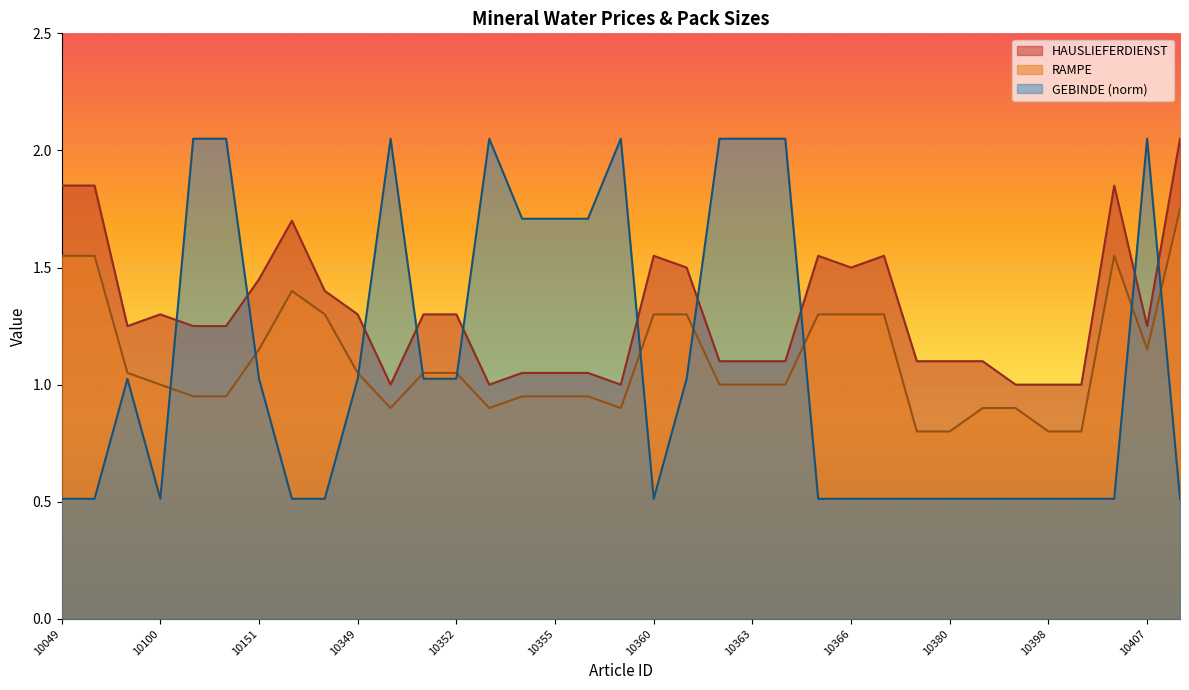

How many interior local peaks does the GEBINDE series have?

5